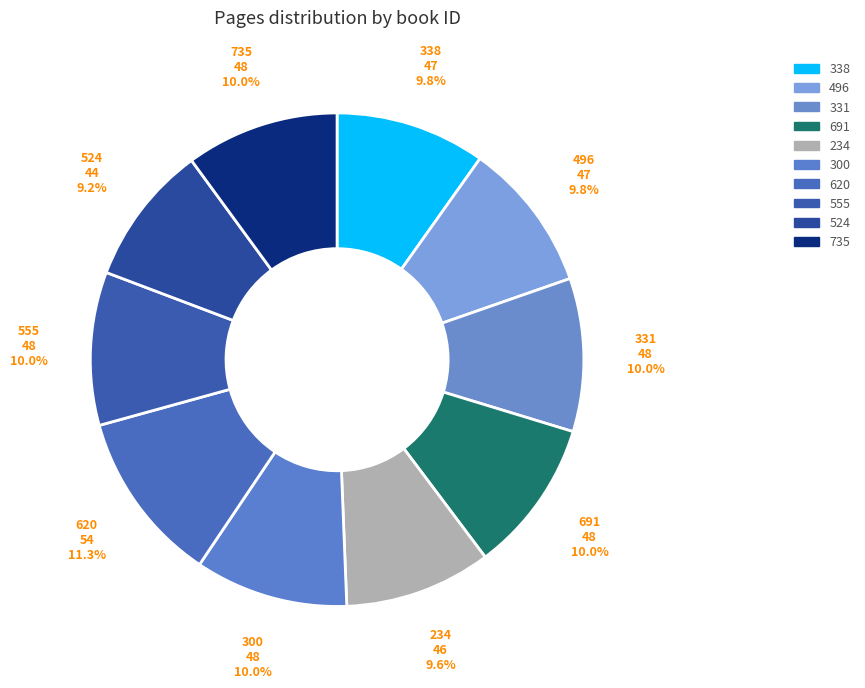

To the nearest percent, what is the difference between the largest and smallest slice percentages?

2%